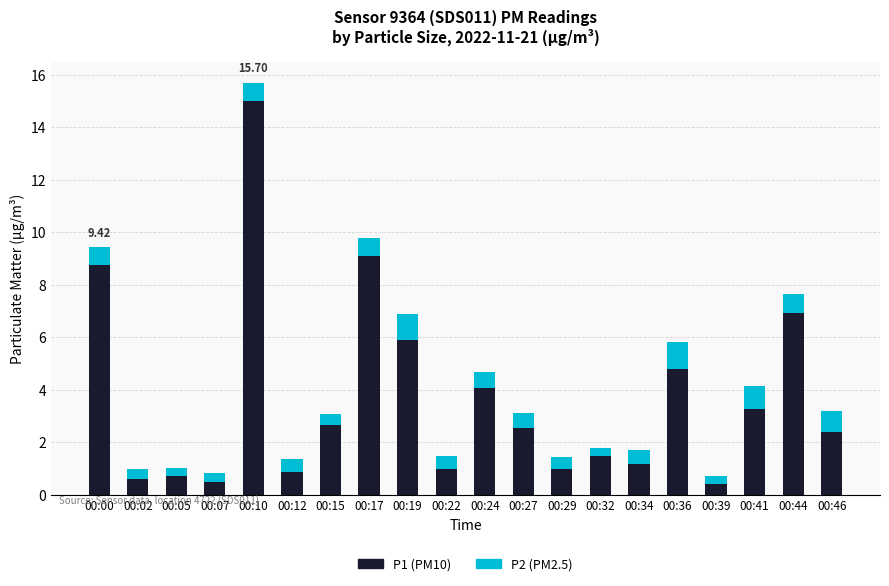

What is the difference between the maximum and minimum values in the P1 (PM10) series?

14.6